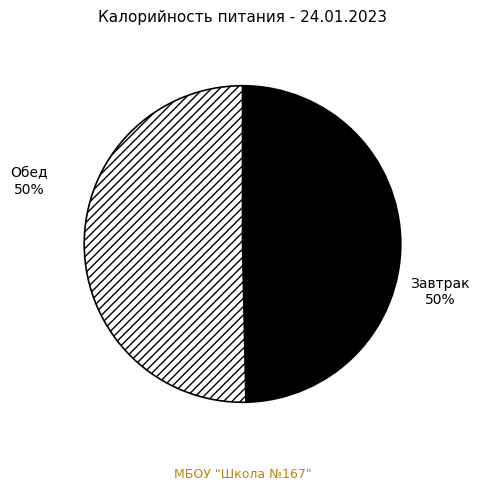

Approximately how many times larger is the value at Завтрак compared to Обед?

1.0